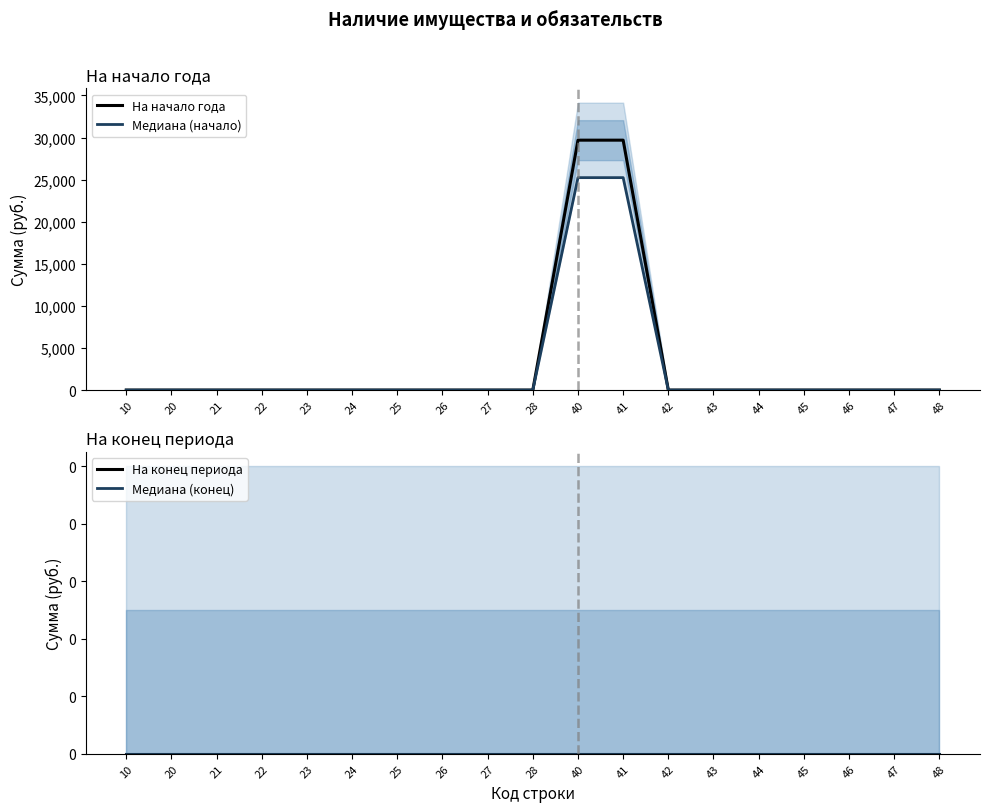

How many lines are shown in the chart?

4